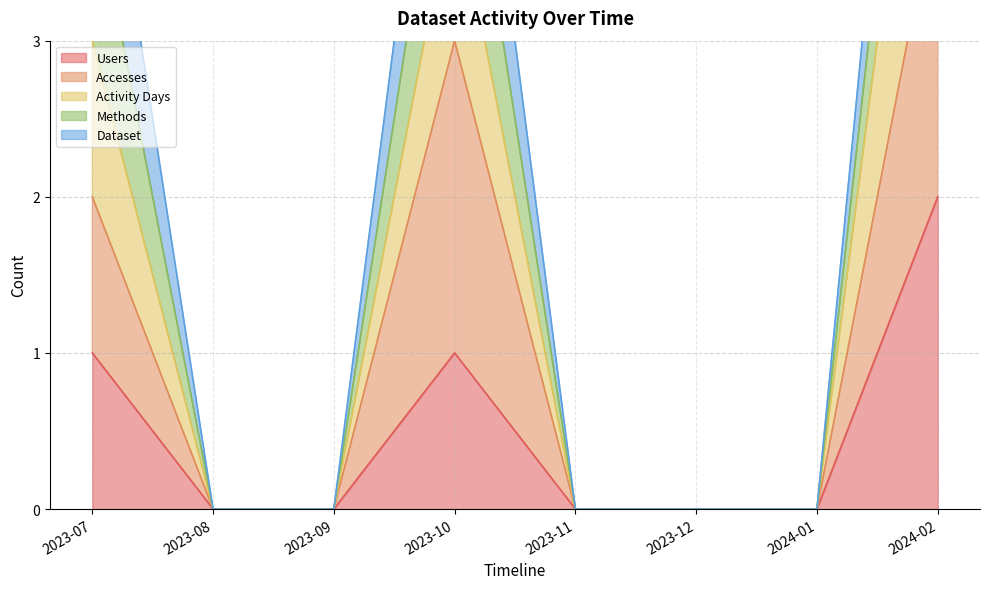

At how many categories does at least one series exceed 1?

3